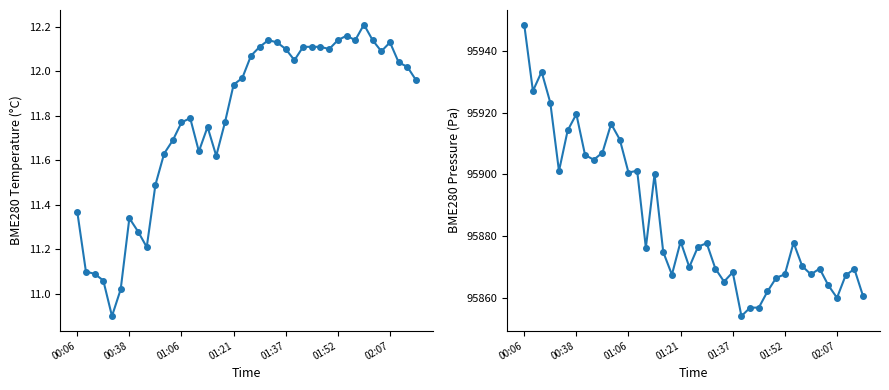

Which category has the lowest value across all series?

01:37